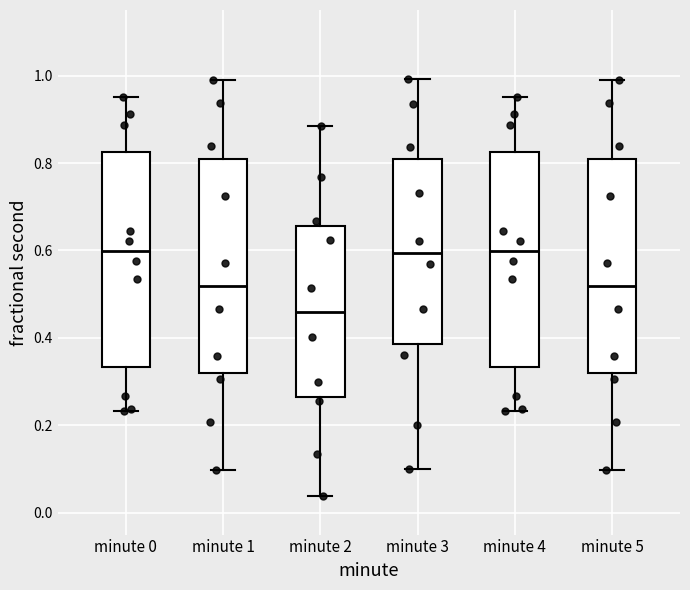

Reading left to right, read every box against the y-axis: the position of its median line, the range the box covers, and the ends of its whiskers. The values are not printed on the chart, so give them approximately, as read against the axis.

minute 0: median 0.60, box 0.34 to 0.82, whiskers 0.24 to 0.96
minute 1: median 0.52, box 0.32 to 0.80, whiskers 0.10 to 1.00
minute 2: median 0.46, box 0.26 to 0.66, whiskers 0.04 to 0.88
minute 3: median 0.60, box 0.38 to 0.82, whiskers 0.10 to 1.00
minute 4: median 0.60, box 0.34 to 0.82, whiskers 0.24 to 0.96
minute 5: median 0.52, box 0.32 to 0.80, whiskers 0.10 to 1.00